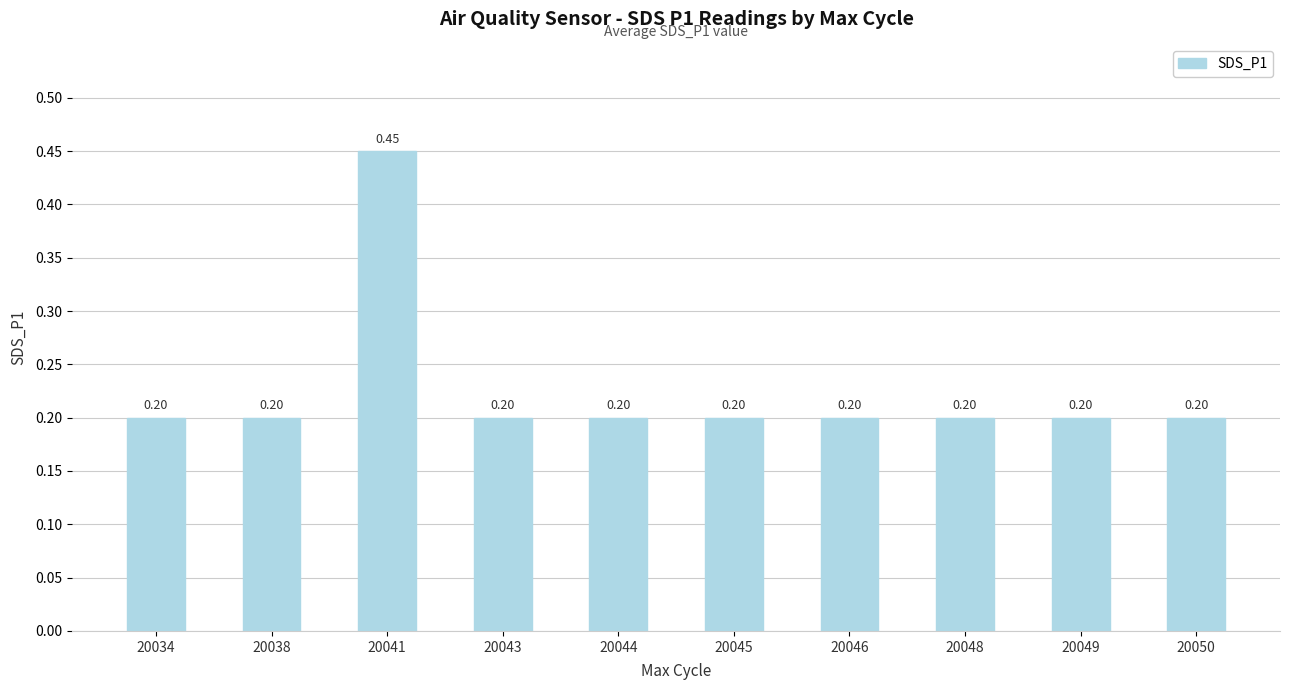

What is the sum of the values at 20050 and 20045?

0.4